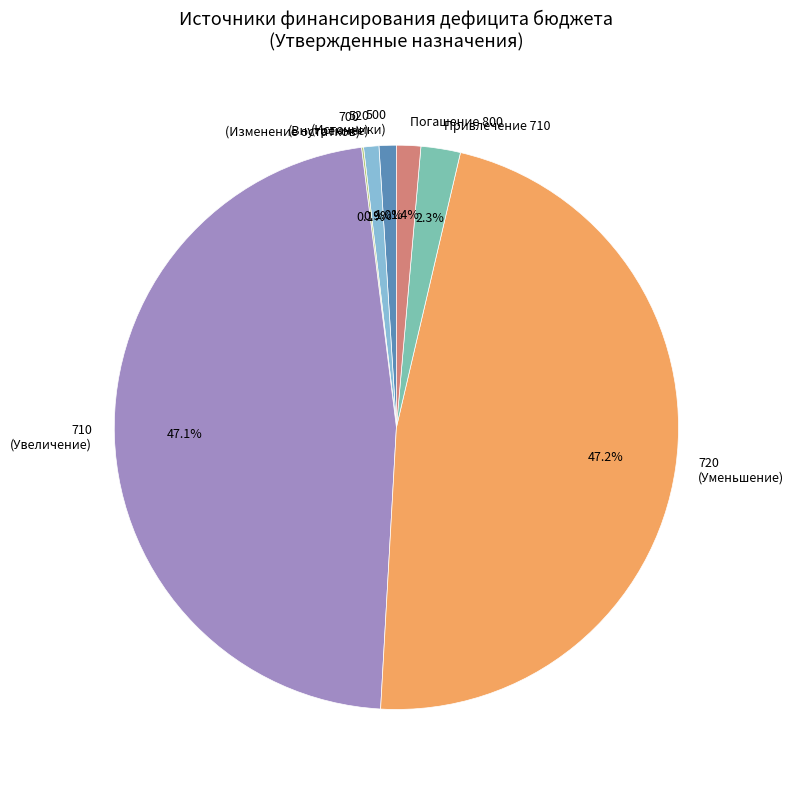

Between Погашение 800 and Привлечение 710, which is larger?

Привлечение 710